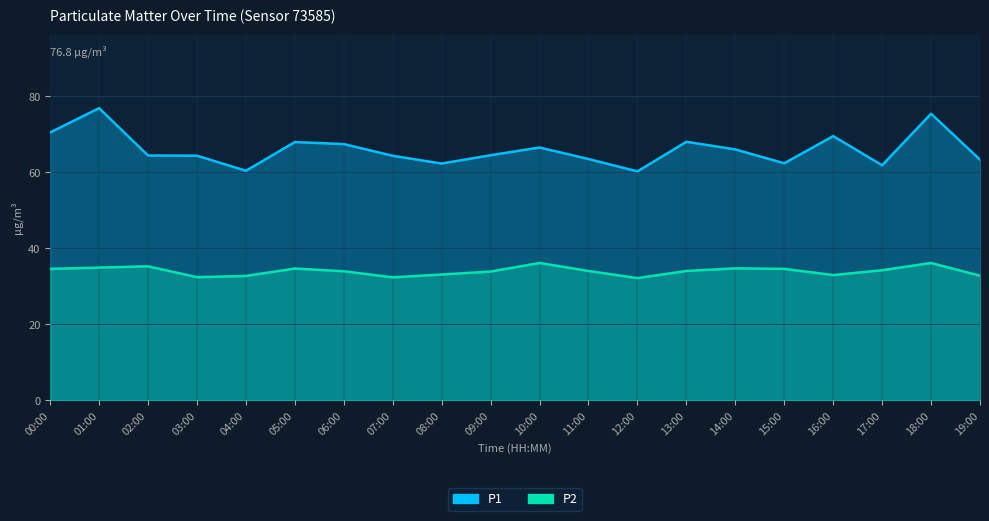

At which category is the sum across all series the highest?

01:00